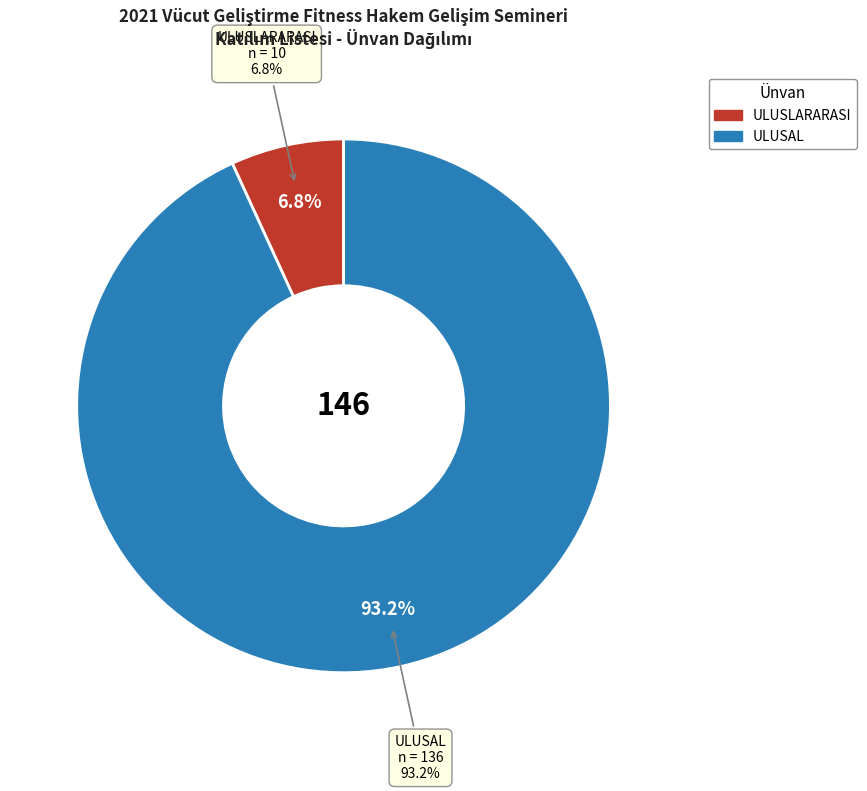

Is ULUSAL the majority of the pie?

Yes